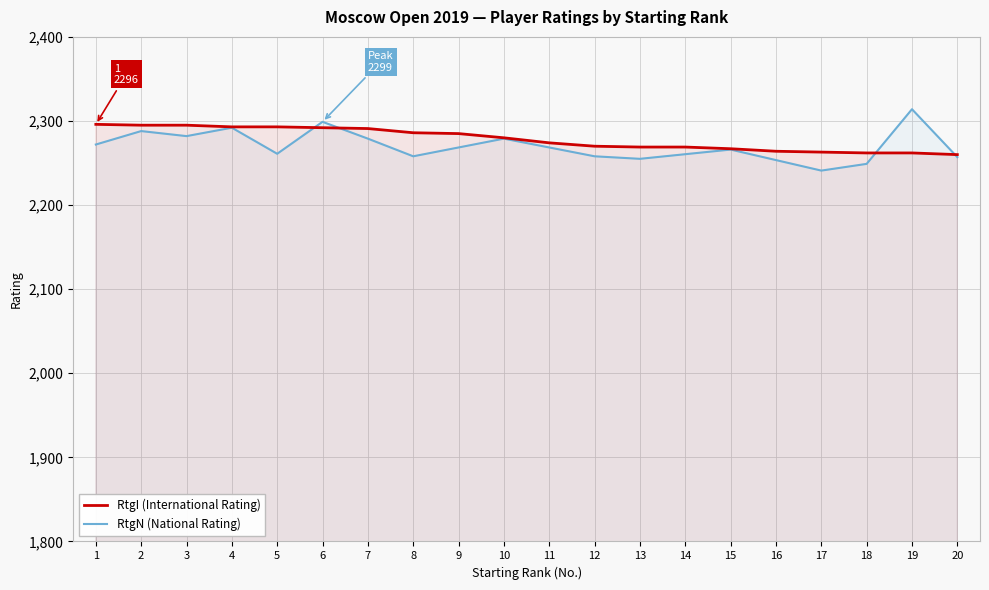

What is the value of the 14th point from the left?

2269